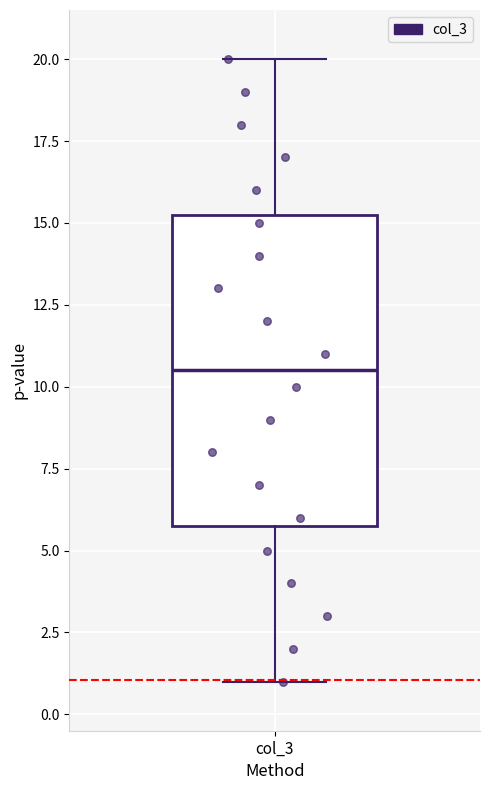

Read this box plot against the y-axis: the position of the median line, the range covered by the box, and the ends of both whiskers. The values are not printed on the chart, so give them approximately, as read against the axis.

median 10.5, box 6.0 to 15.5, whiskers 1.0 to 20.0